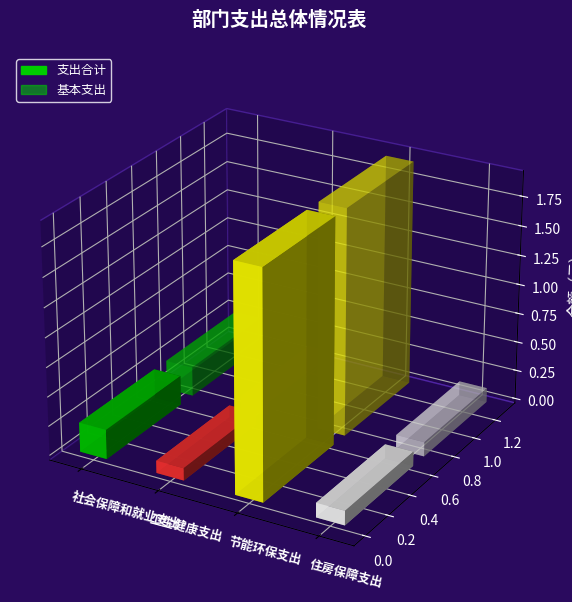

What position from the left is 社会保障和就业支出?

1